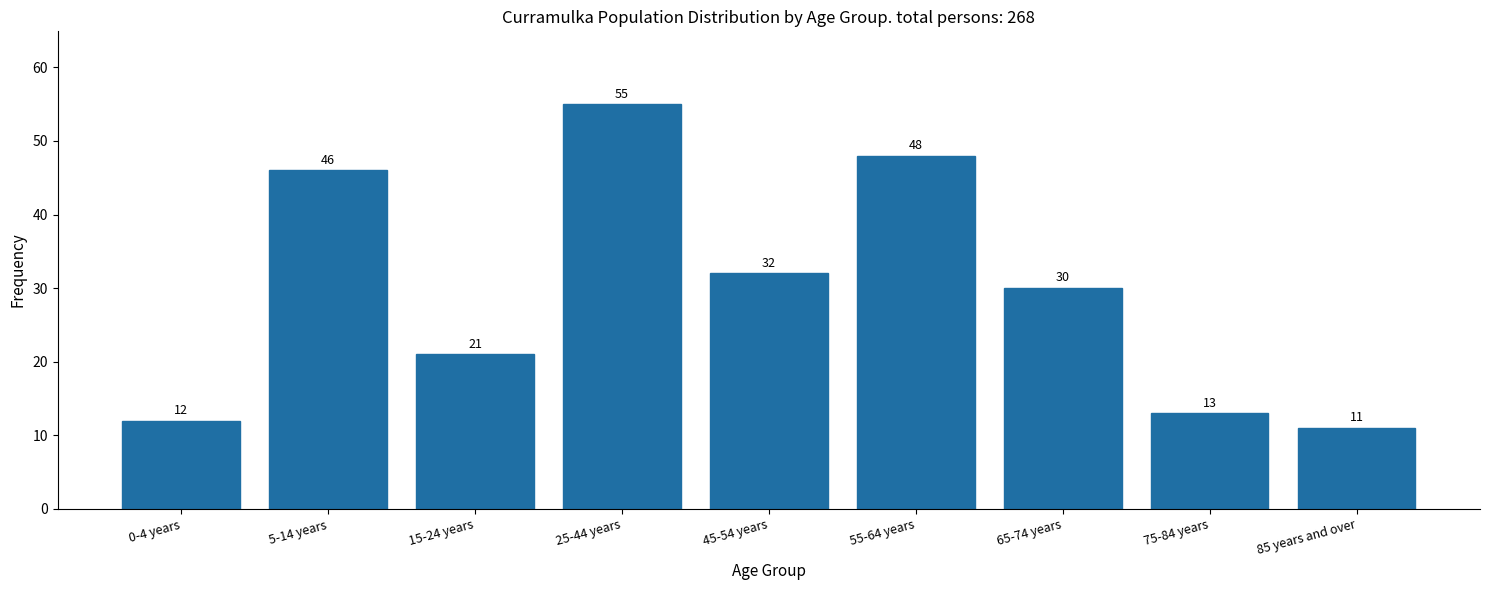

Reading left to right, extract all data points from this chart.

0-4 years=12	5-14 years=46	15-24 years=21	25-44 years=55	45-54 years=32	55-64 years=48	65-74 years=30	75-84 years=13	85 years and over=11